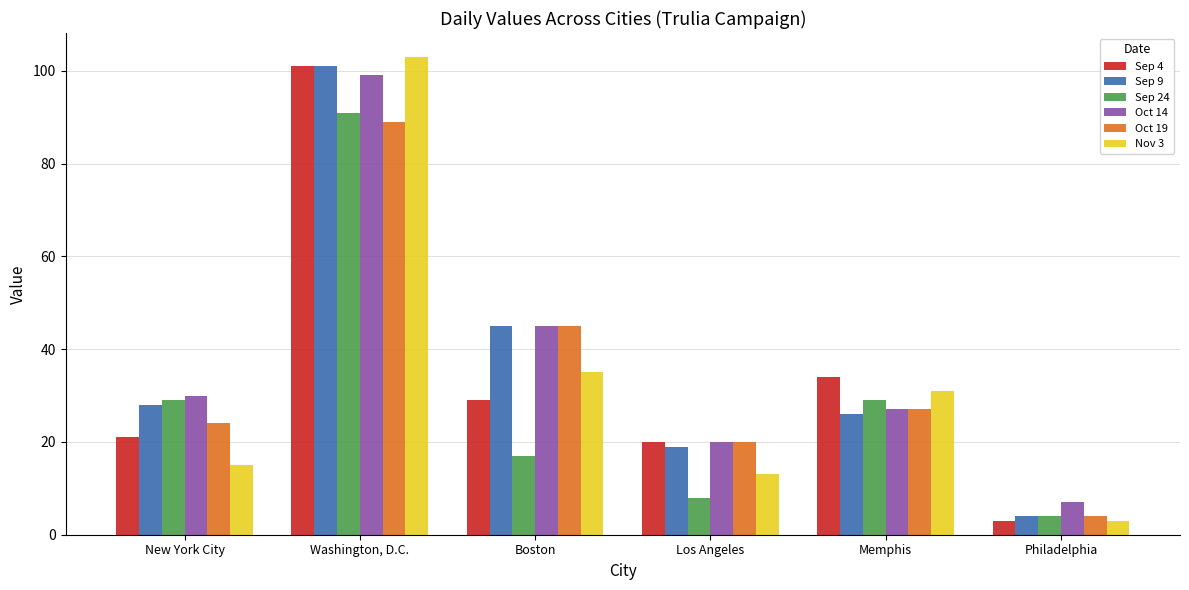

Rank the categories by Nov 3 value from lowest to highest.

Philadelphia, Los Angeles, New York City, Memphis, Boston, Washington, D.C.